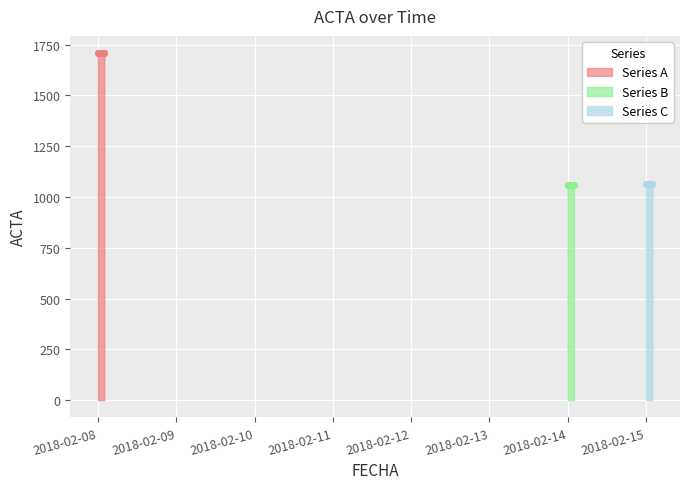

Approximately how many times larger is the value at 2018-02-08 compared to 2018-02-15?

1.6